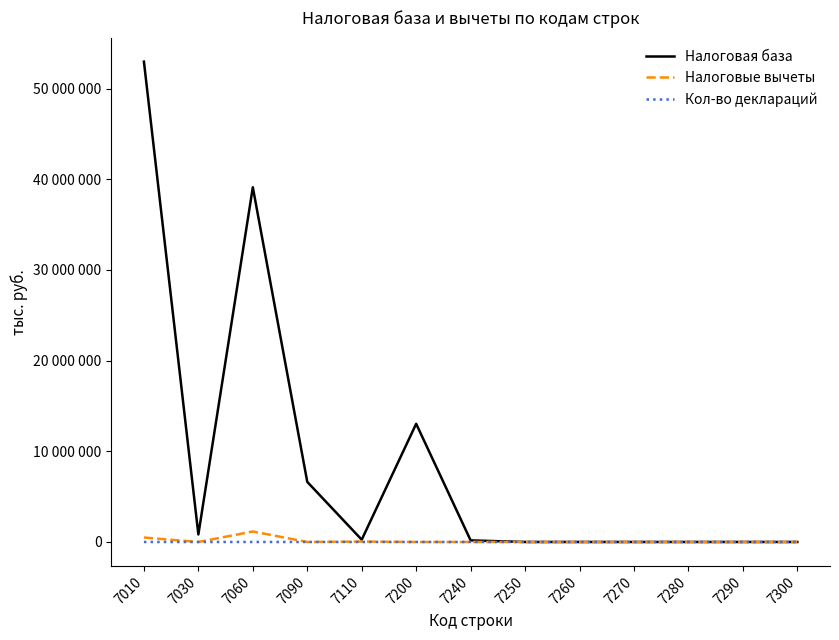

Is this an area chart (filled region under the line)?

No